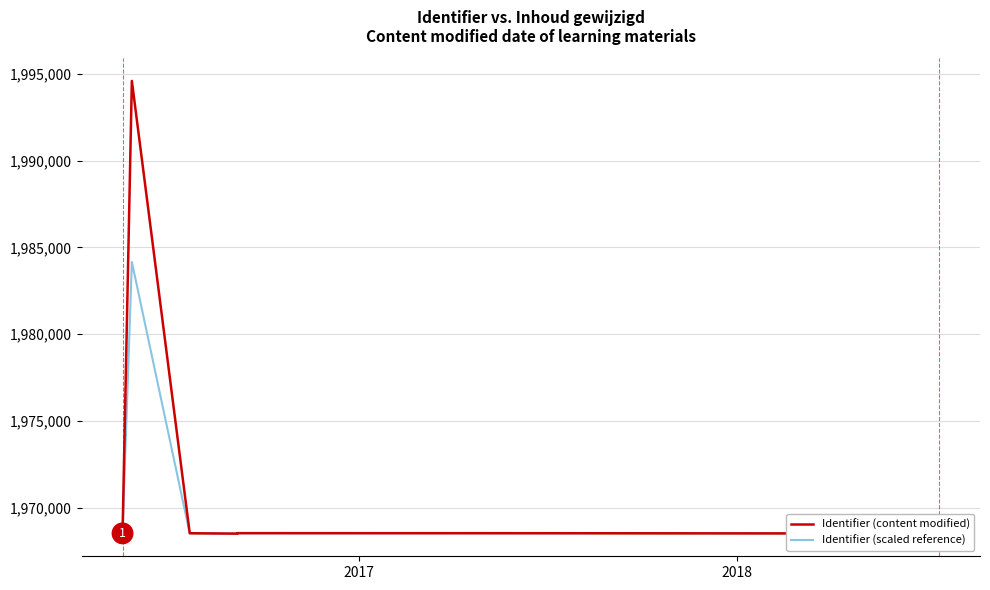

What is the label of the 15th point from the right?

2018